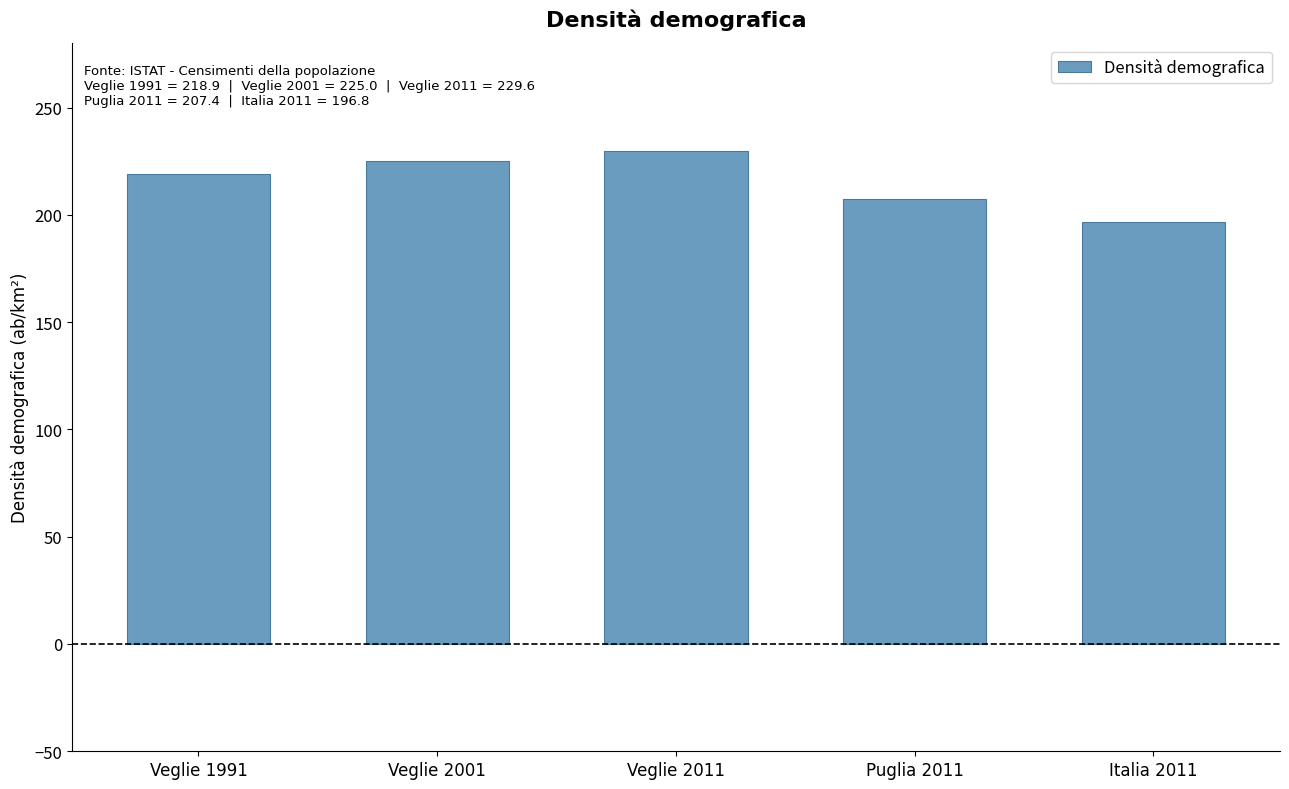

The value at Italia 2011 is 196.8. True or false?

True